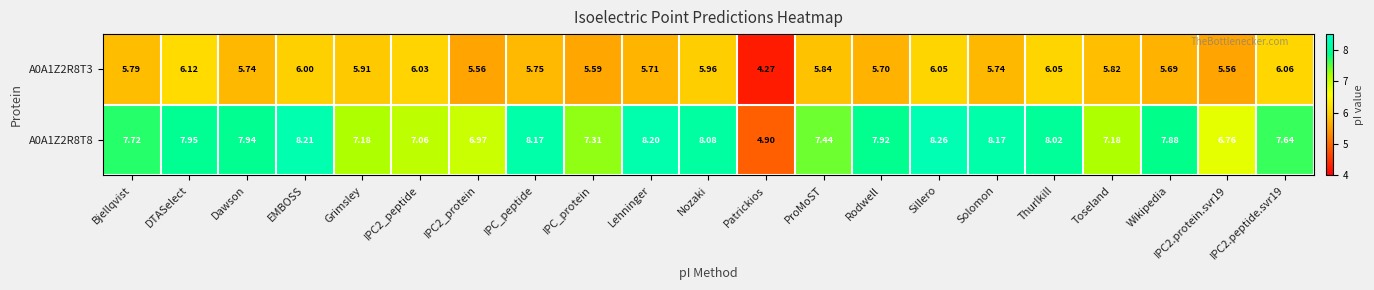

Rank the series by their maximum value, from highest to lowest.

A0A1Z2R8T8, A0A1Z2R8T3